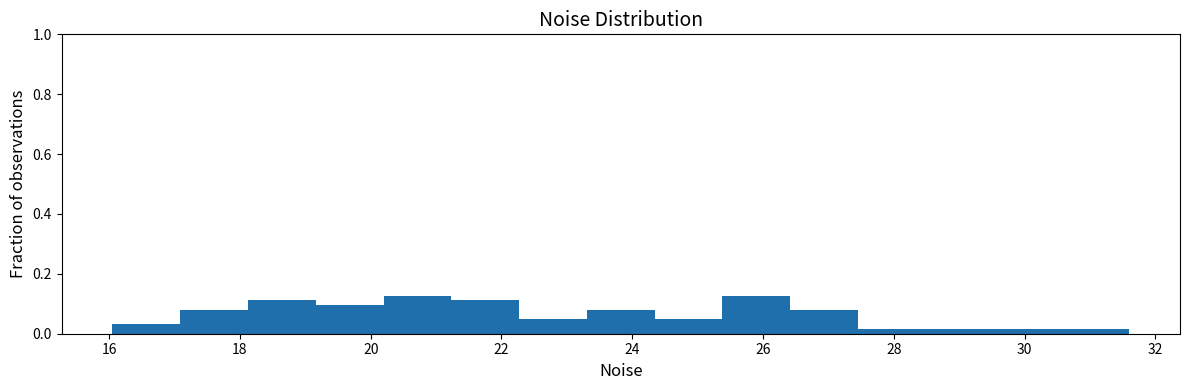

How tall is the bar that spans 18.2 to 19.2 on the x-axis? Neither the bar edges nor the heights are printed on the chart, so give them approximately, as read against the axes.

0.12